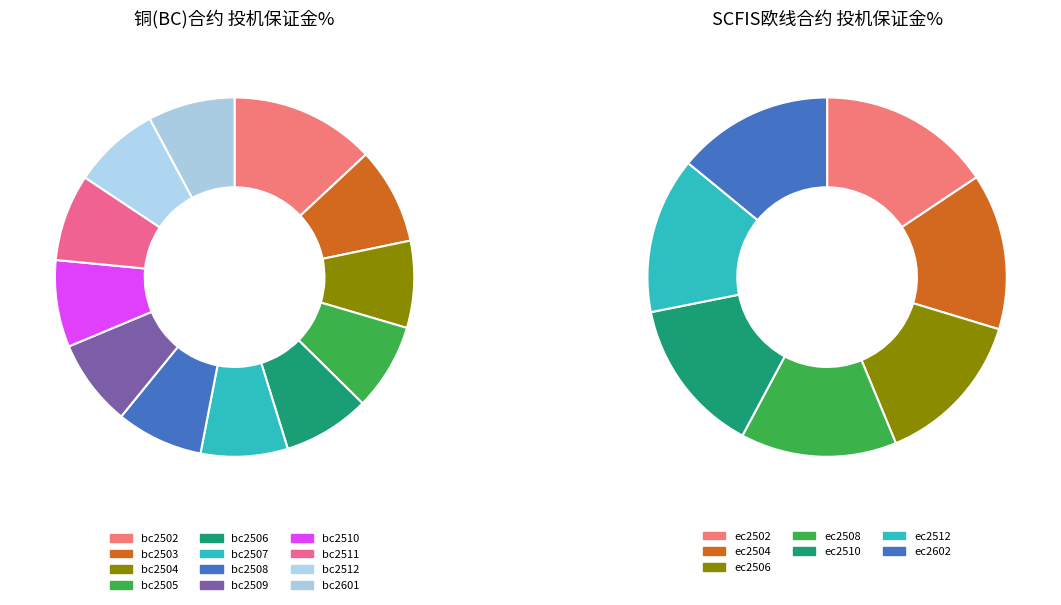

Does any single category account for the majority?

No